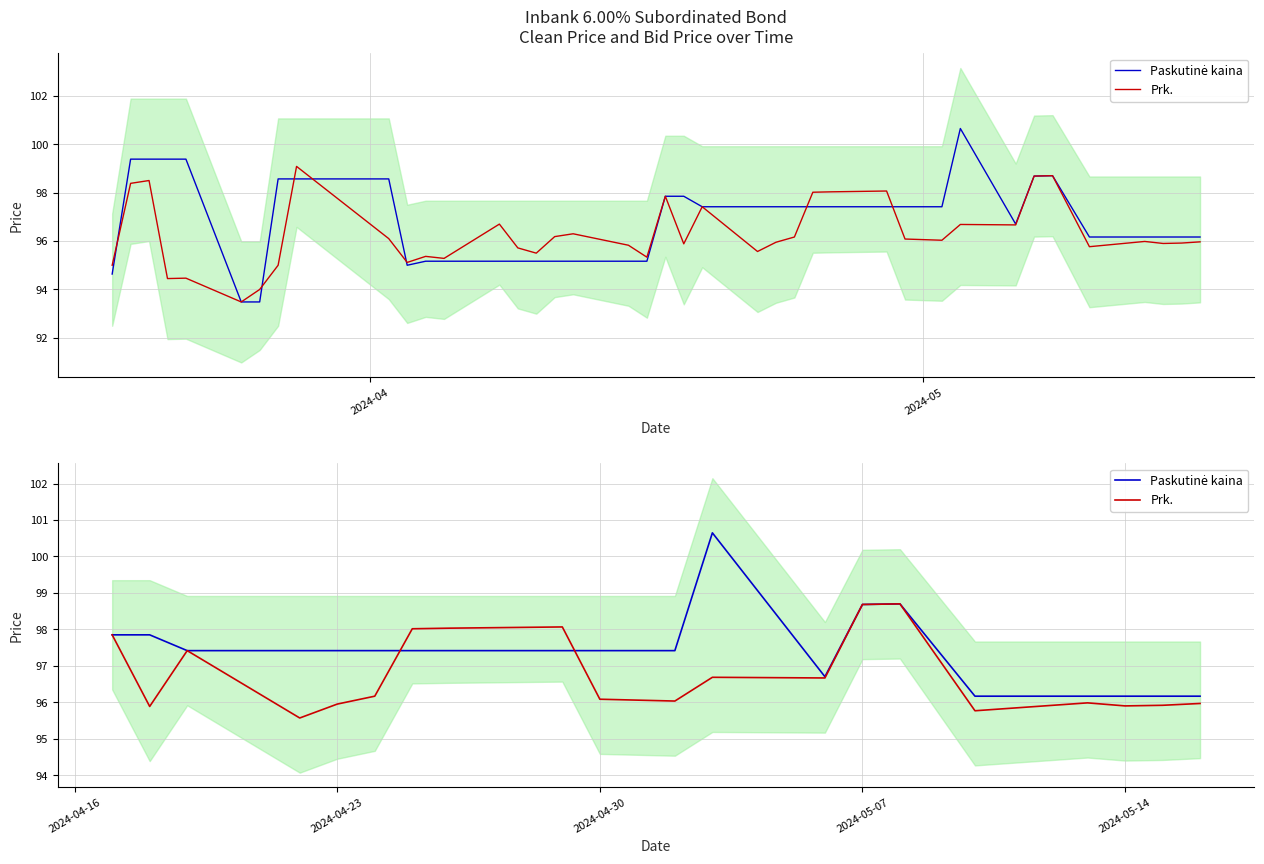

What is the label of the 1st point from the left?

2024-04